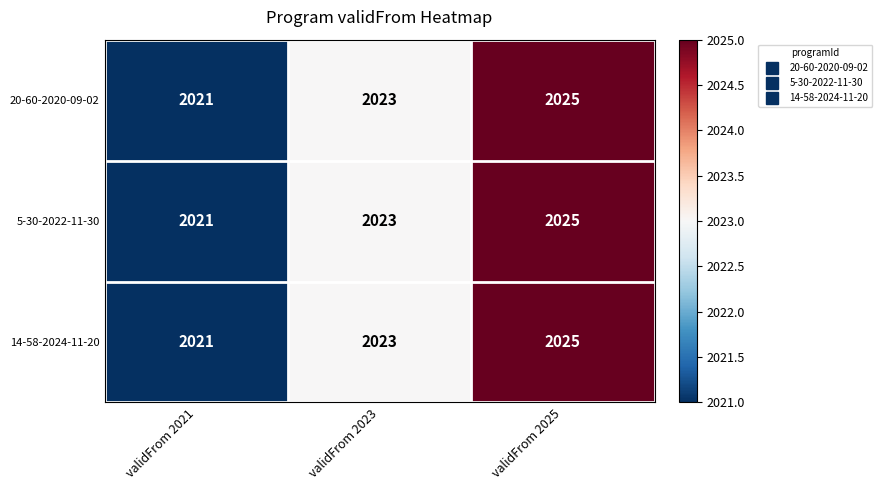

The value of 5-30-2022-11-30 at validFrom 2025 is 2025. True or false?

True